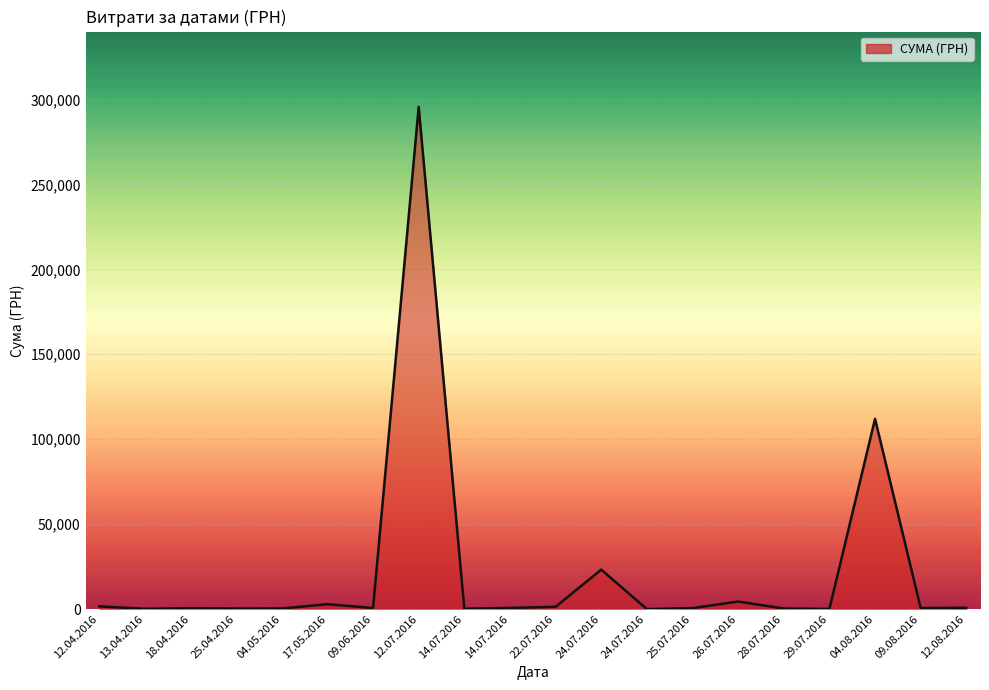

Does the chart have visible grid lines?

Yes